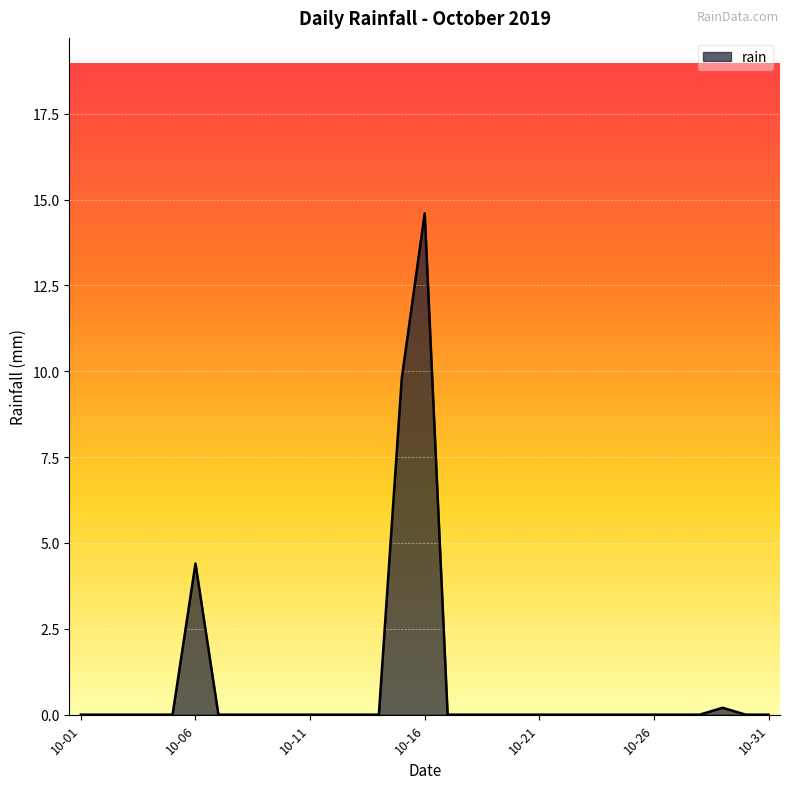

What is the greatest value displayed?

14.6